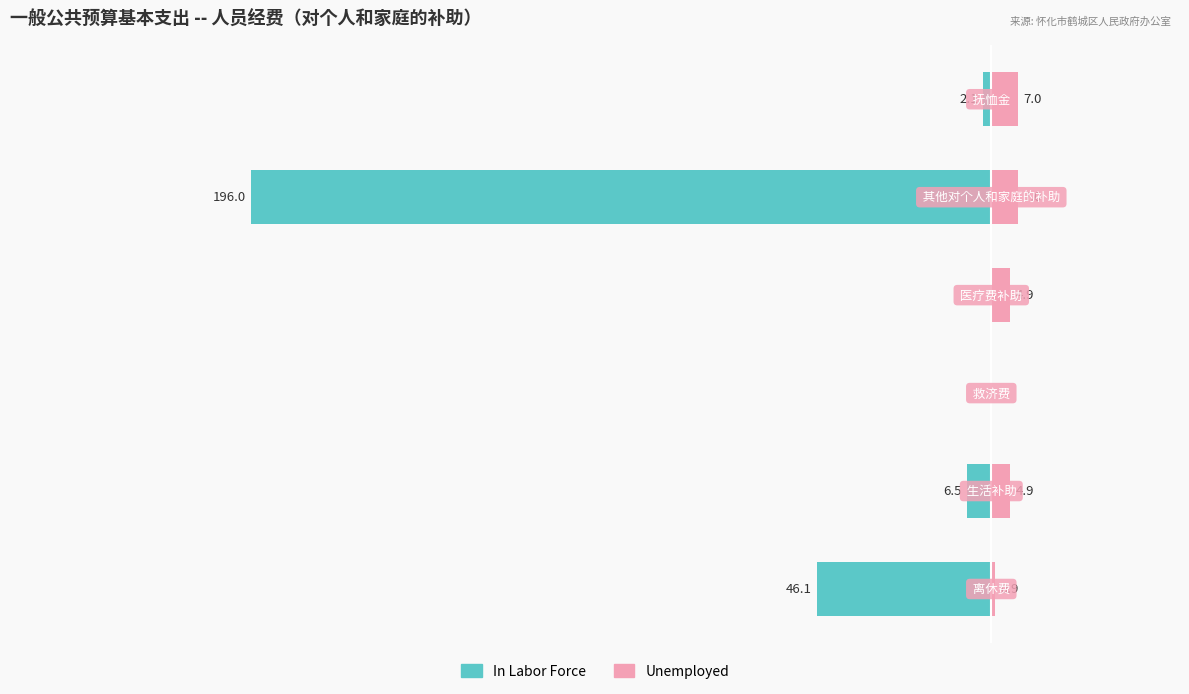

What is the difference between the maximum and minimum values in the Unemployed series?

7.0